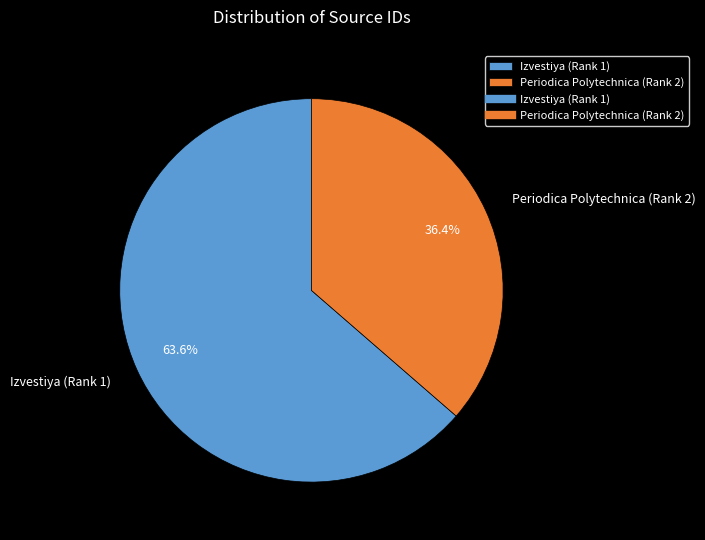

Rank the categories by value from lowest to highest.

Periodica Polytechnica (Rank 2), Izvestiya (Rank 1)